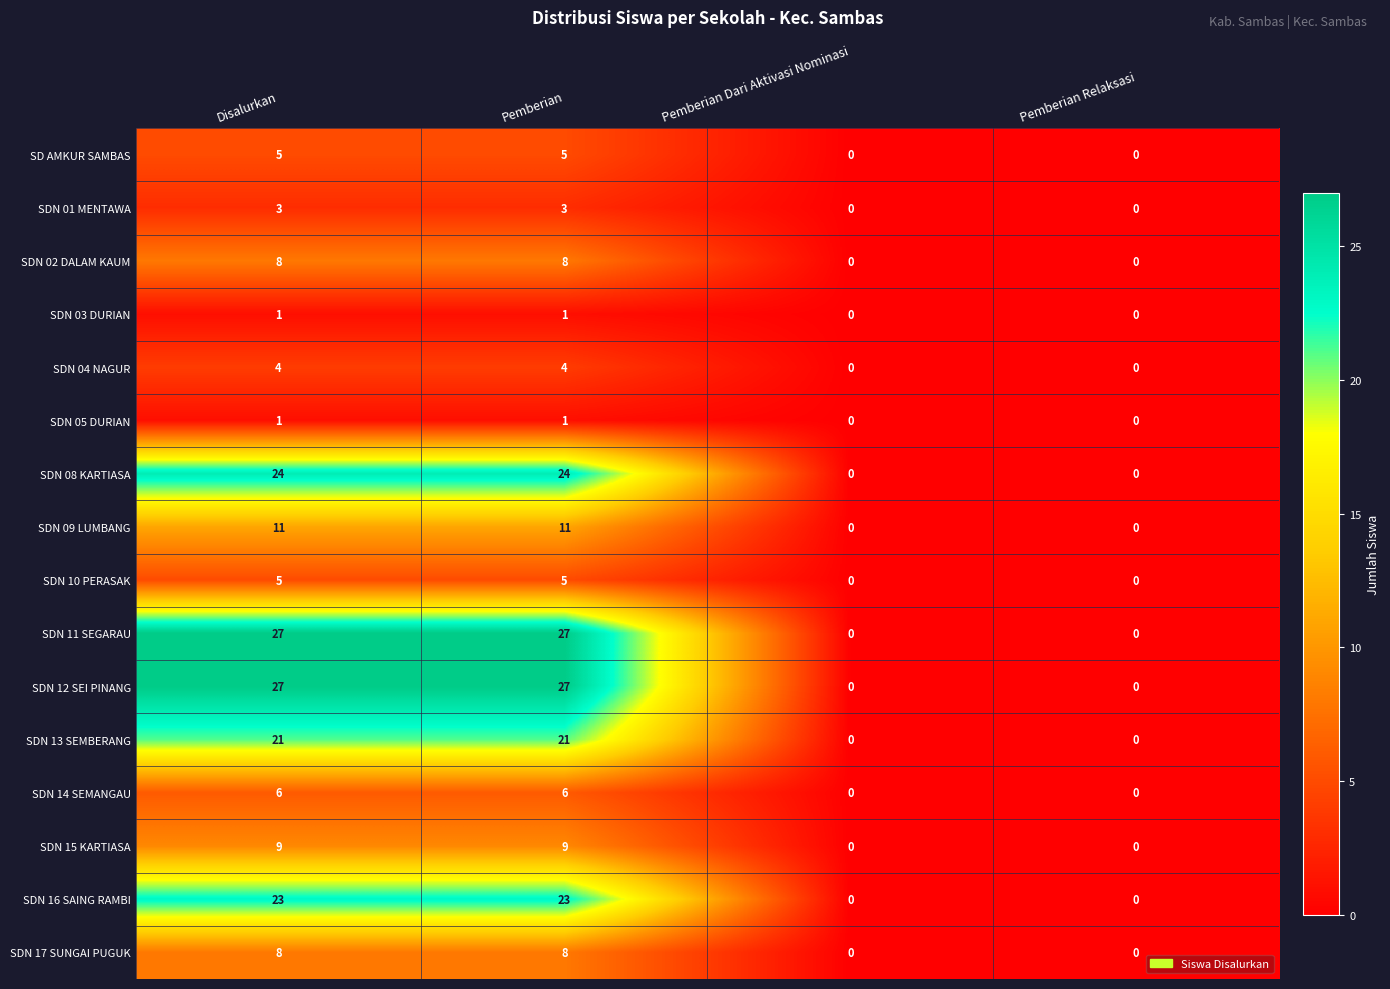

What is the total value across all series at Pemberian?

183